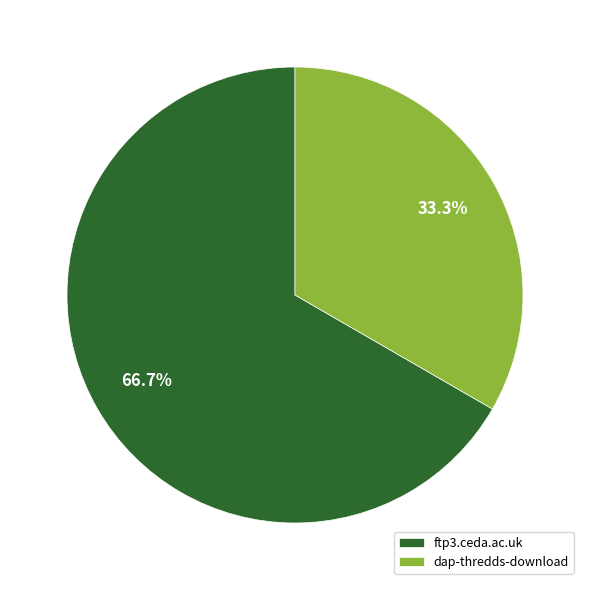

To the nearest percent, what is the combined percentage of dap-thredds-download and ftp3.ceda.ac.uk?

100%